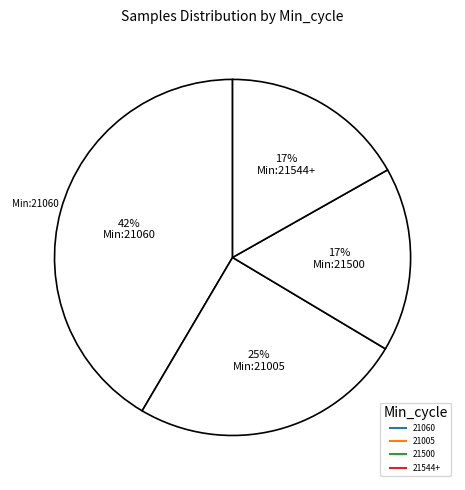

Count the number of slices in the pie.

4